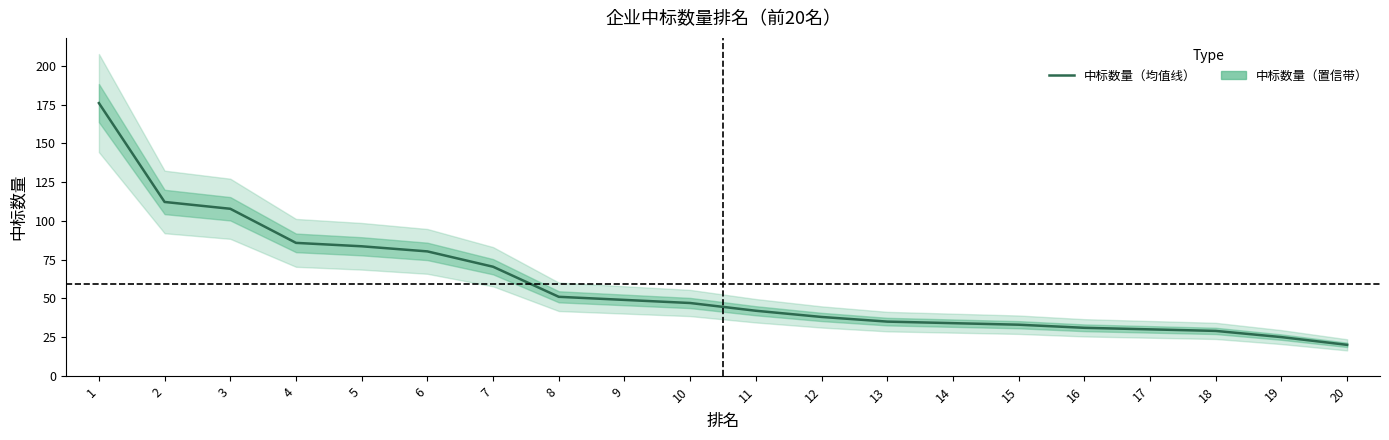

At which category does the chart reach its minimum across all series?

20